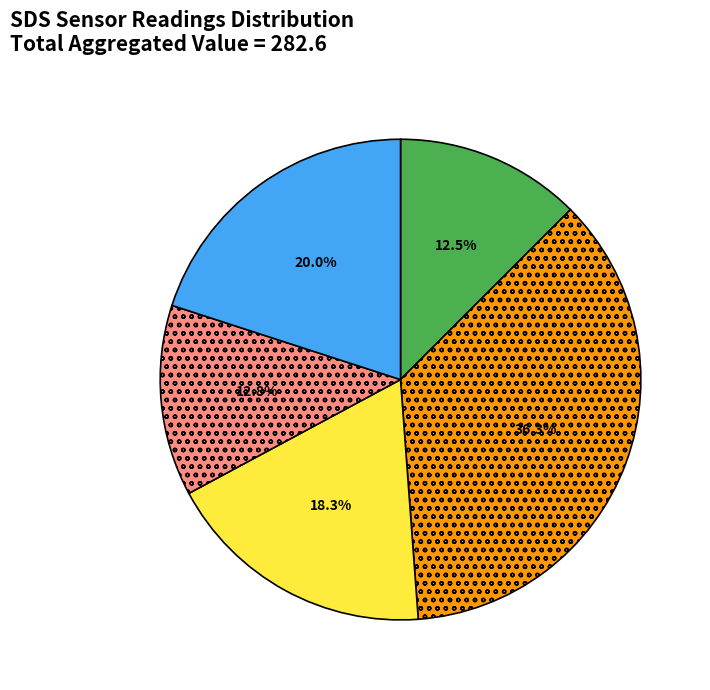

Is there a majority slice in this chart?

No